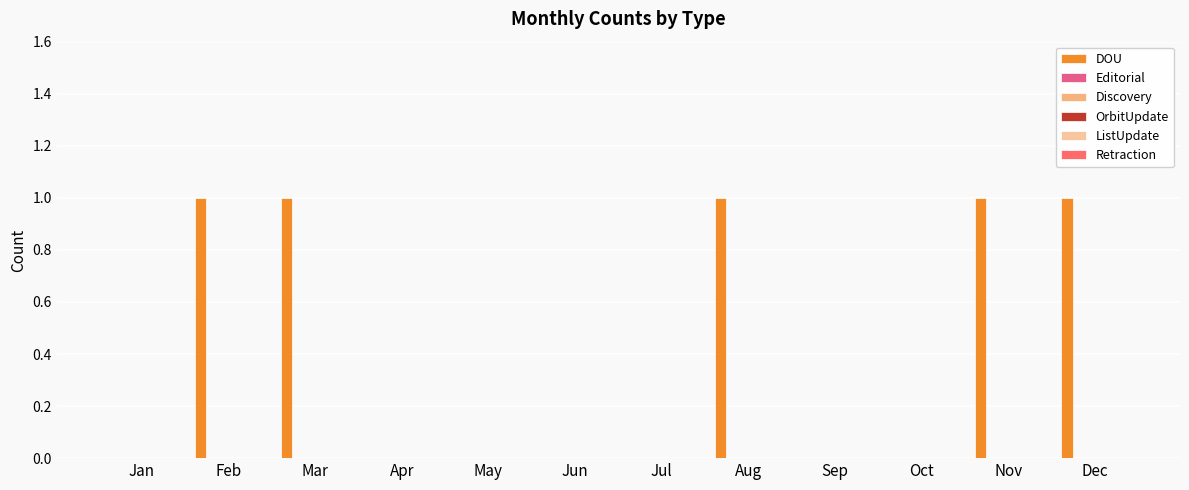

Count the number of categories in the chart.

12